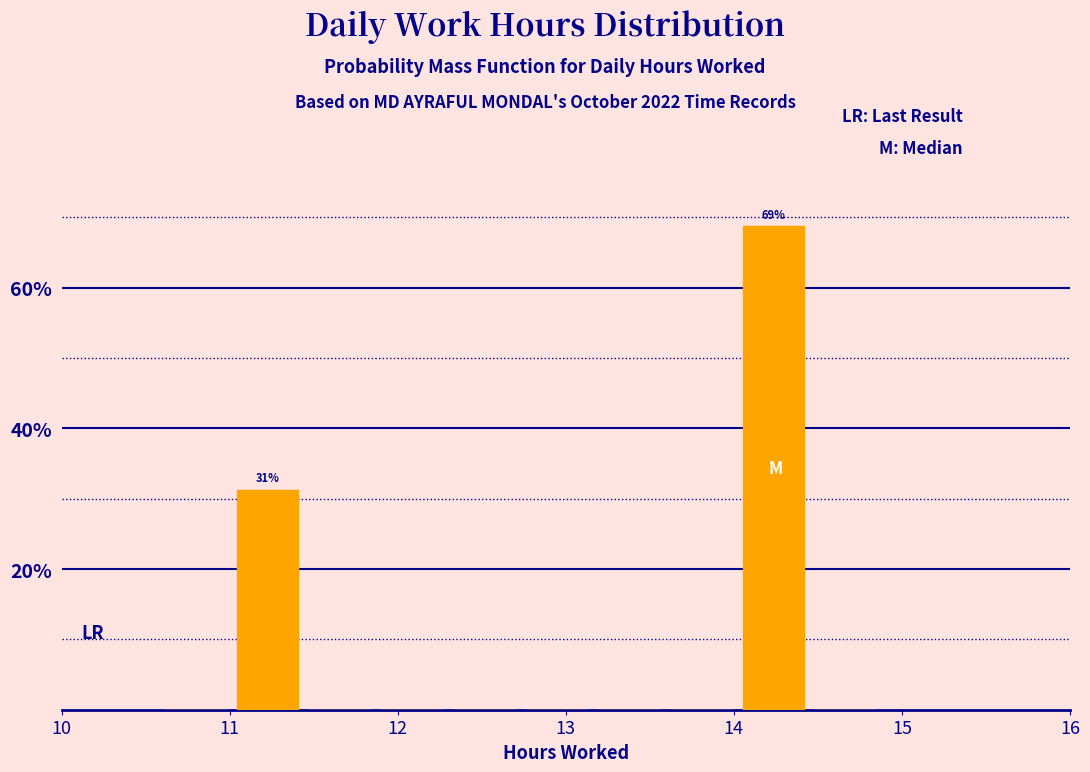

Over which range of the x-axis is the bar tallest?

14.02 to 14.45